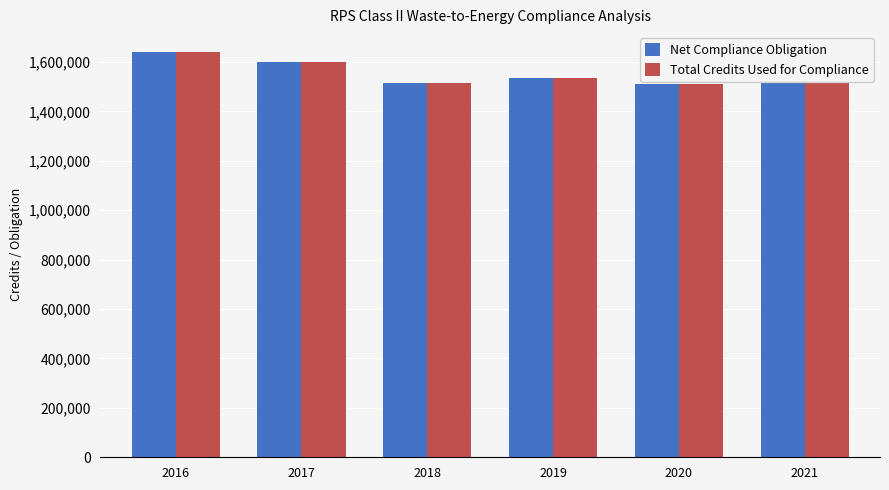

Which series changed the most between 2019 and 2020?

Net Compliance Obligation